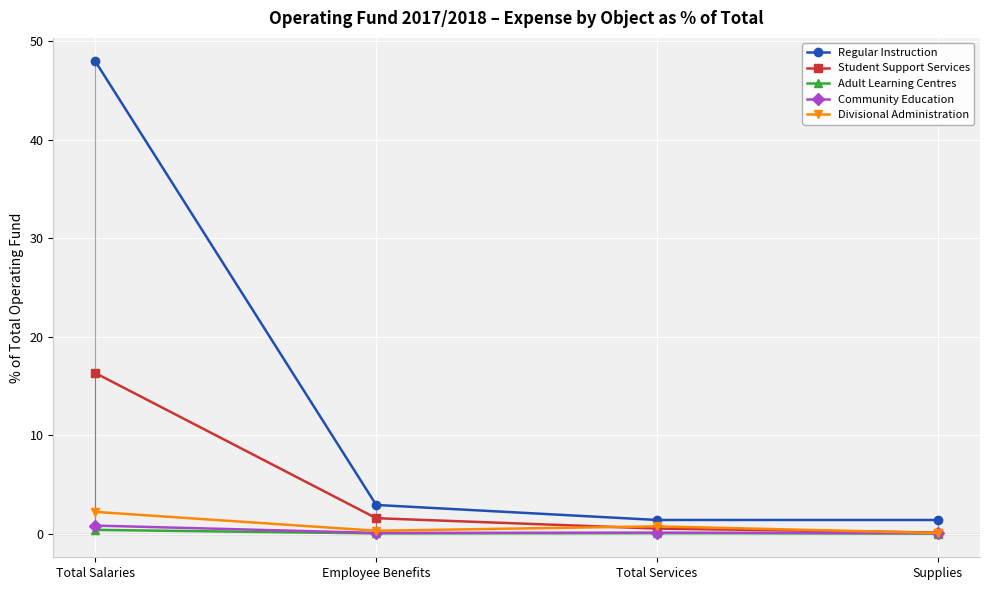

Rank the categories by Student Support Services value from highest to lowest.

Total Salaries, Employee Benefits, Total Services, Supplies